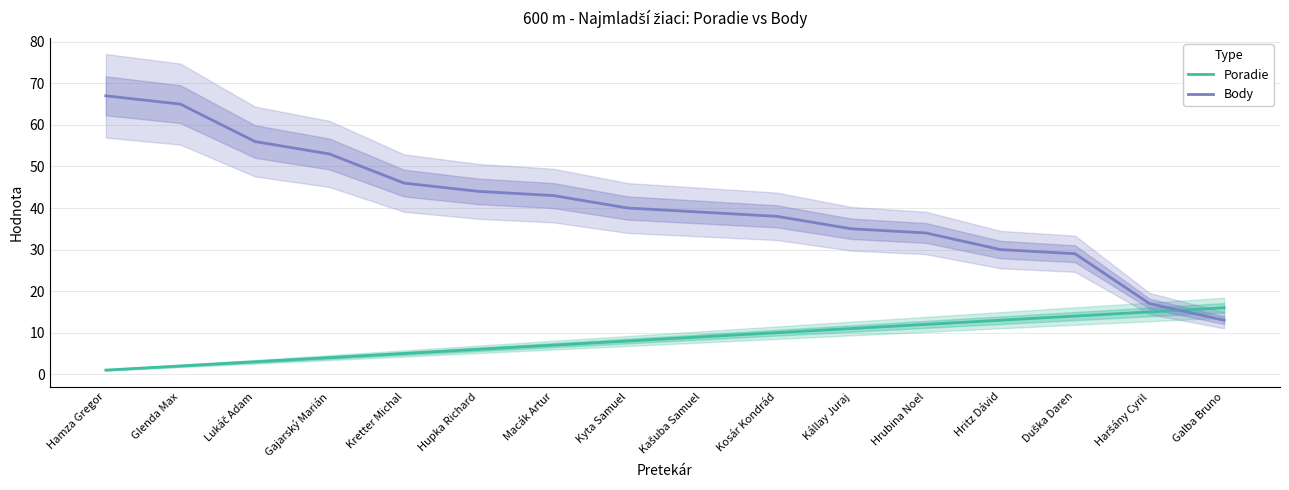

How many intersections are there between Poradie and Body?

1